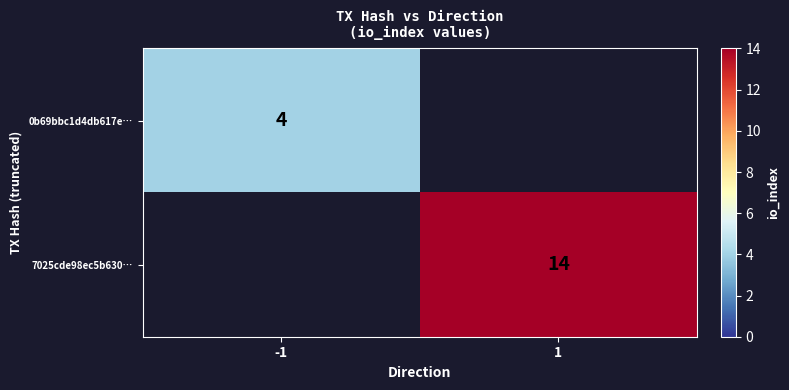

Is the value of 0b69bbc1d4db617e… at -1 greater than the value of 7025cde98ec5b630… at 1?

No